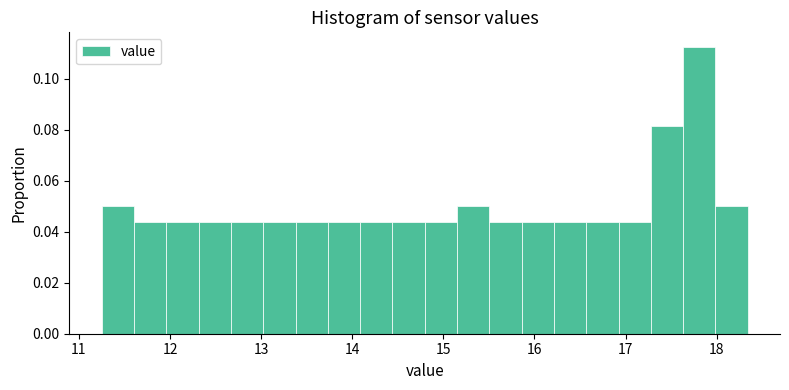

Around what value on the x-axis is the tallest bar? Give the approximate position of its centre, as read against the axis.

17.8